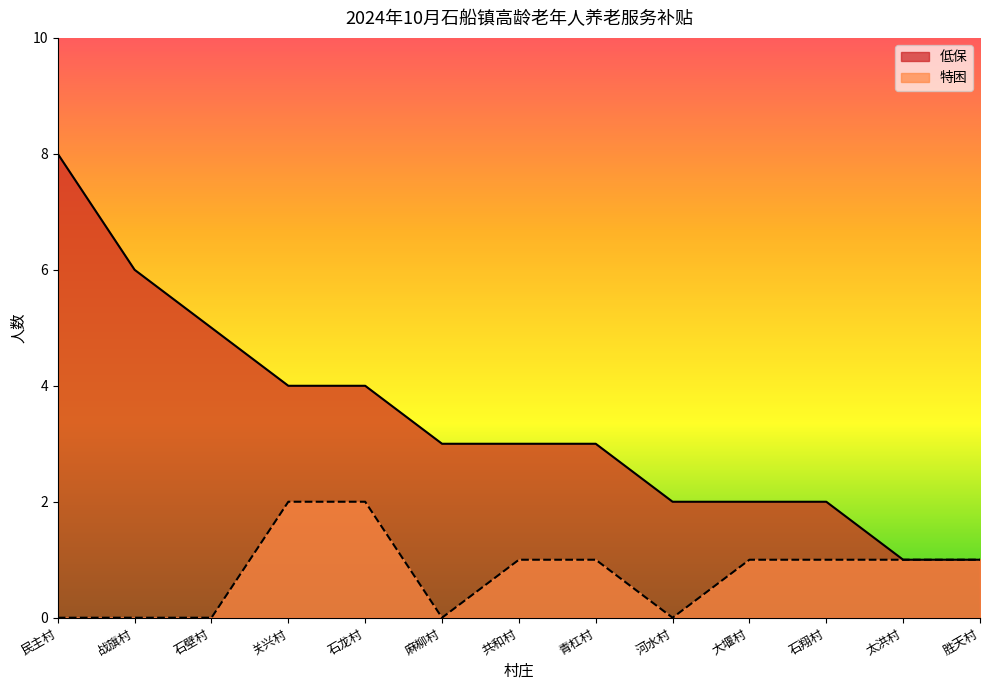

What position from the right is 石翔村?

3